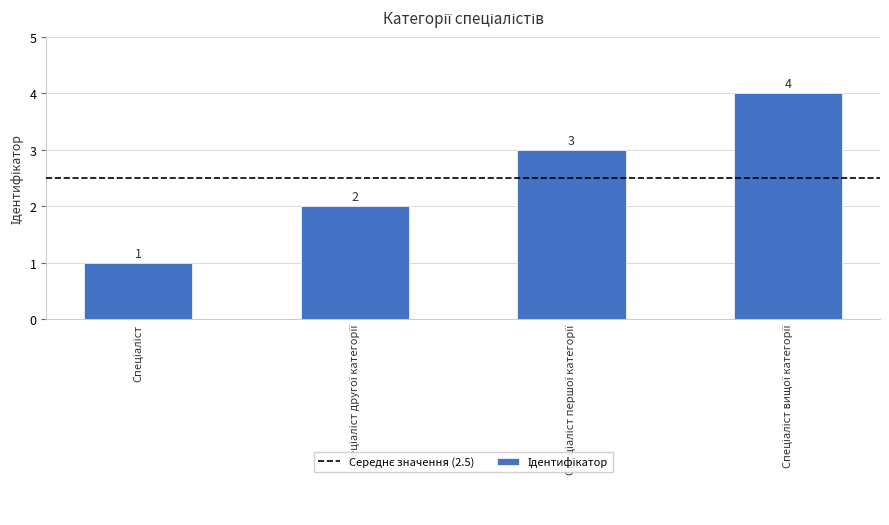

Count the values in the range 2 to 4.

3